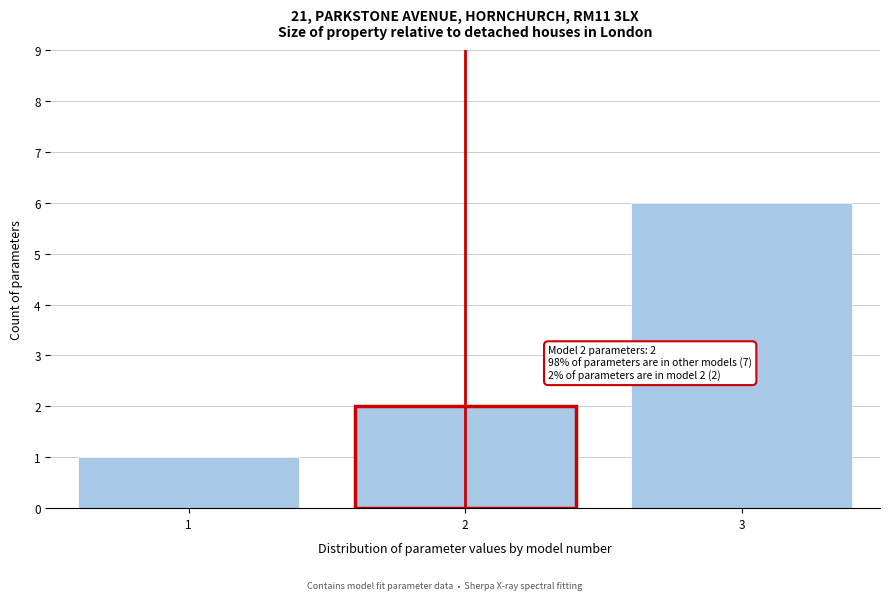

Reading left to right, what are all the values shown in this chart?

1=1	2=2	3=6